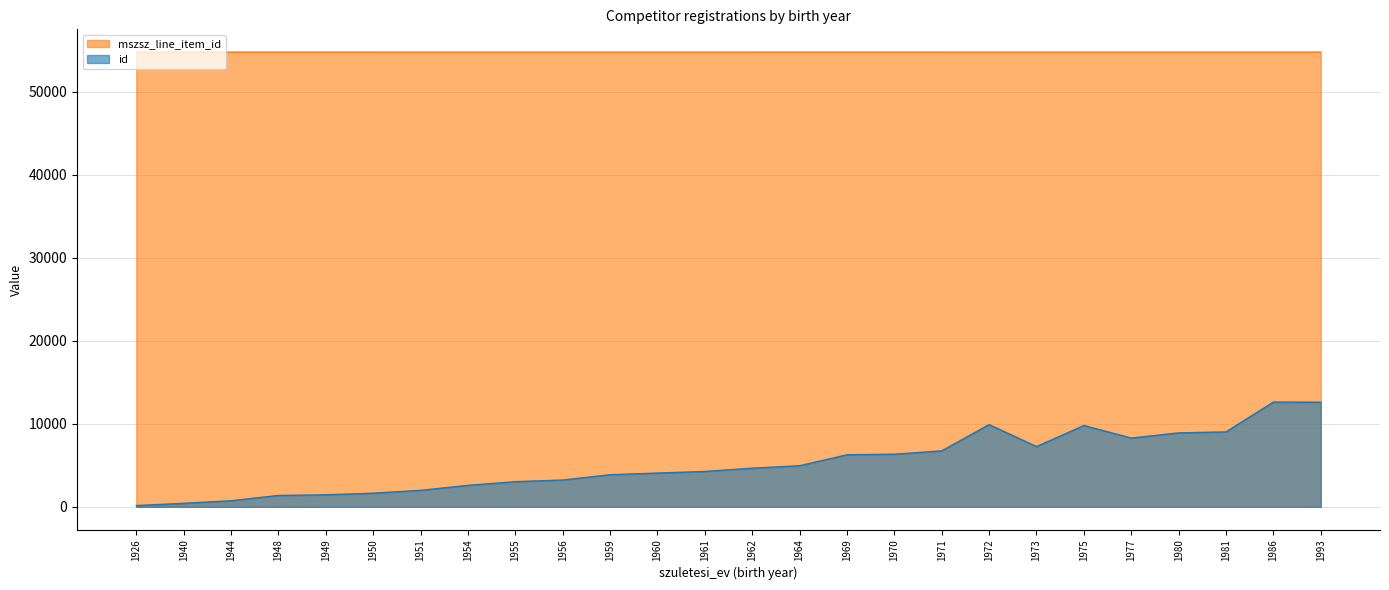

At which label does mszsz_line_item_id reach its peak?

1961